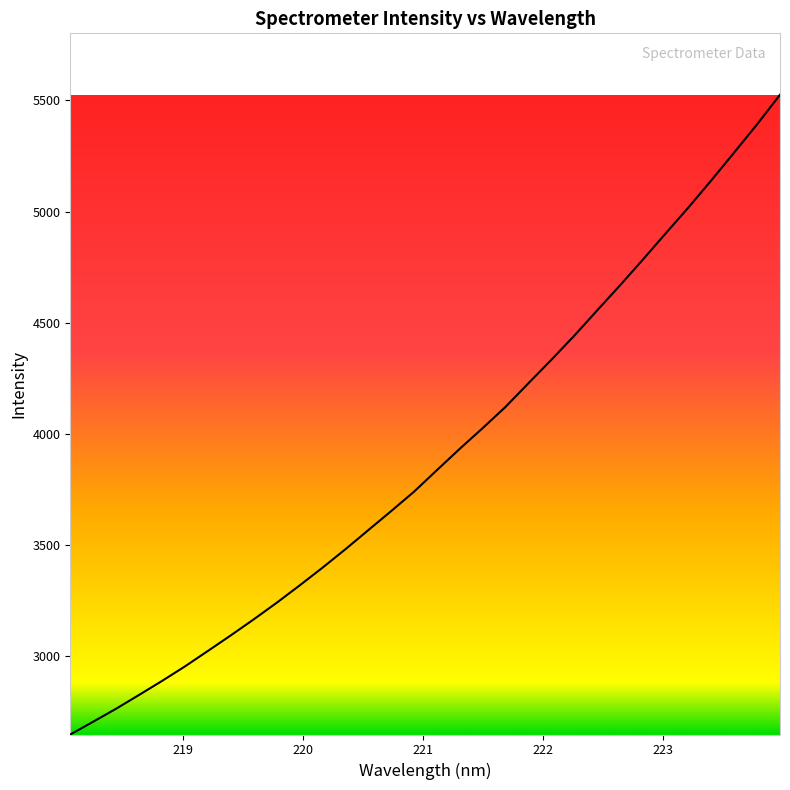

What is the maximum value shown in the chart?

5525.5